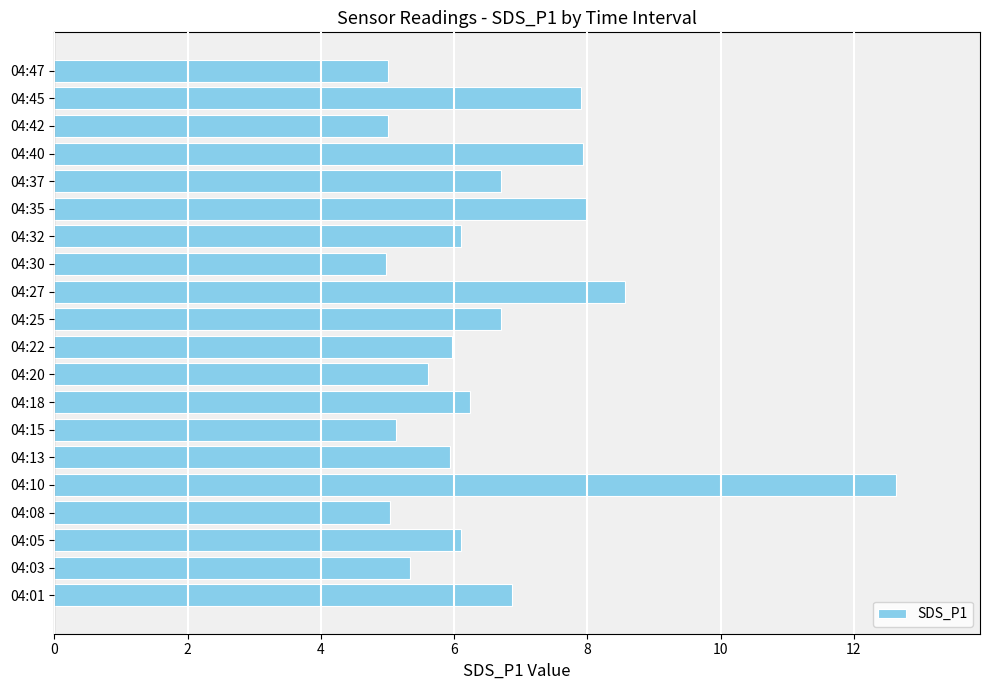

The chart shows a value of 6.1 at 04:05. True or false?

True